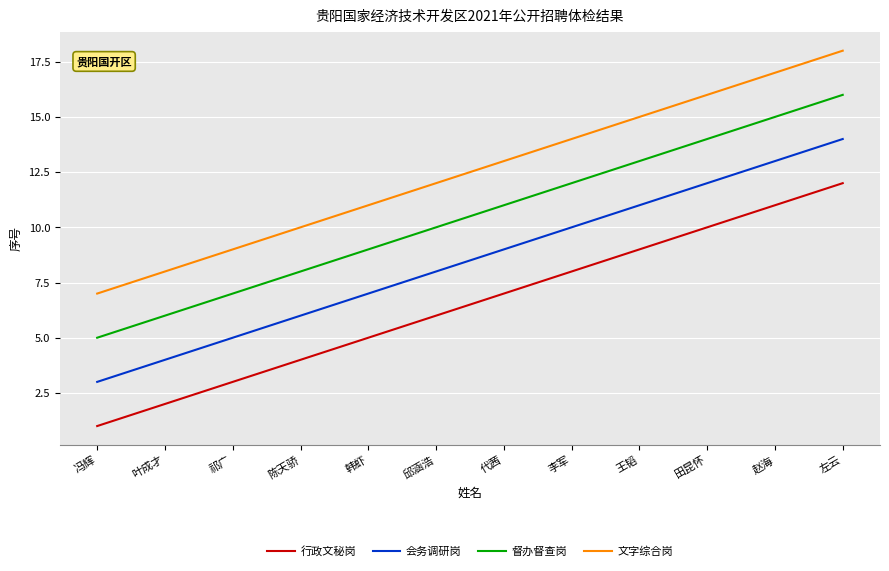

What are all the series names shown in the legend?

行政文秘岗, 会务调研岗, 督办督查岗, 文字综合岗